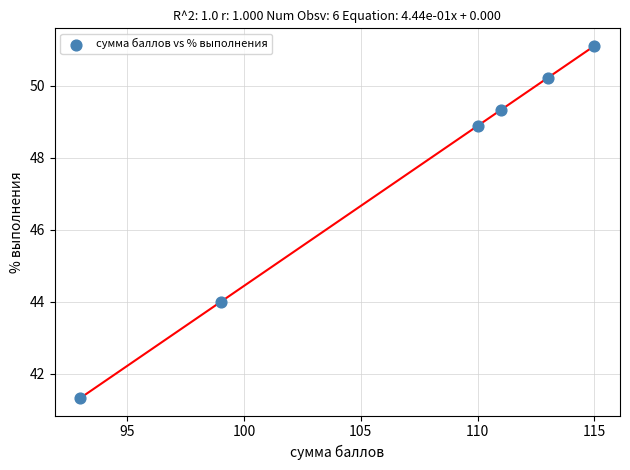

What is the range of Y values (max minus min)?

9.8